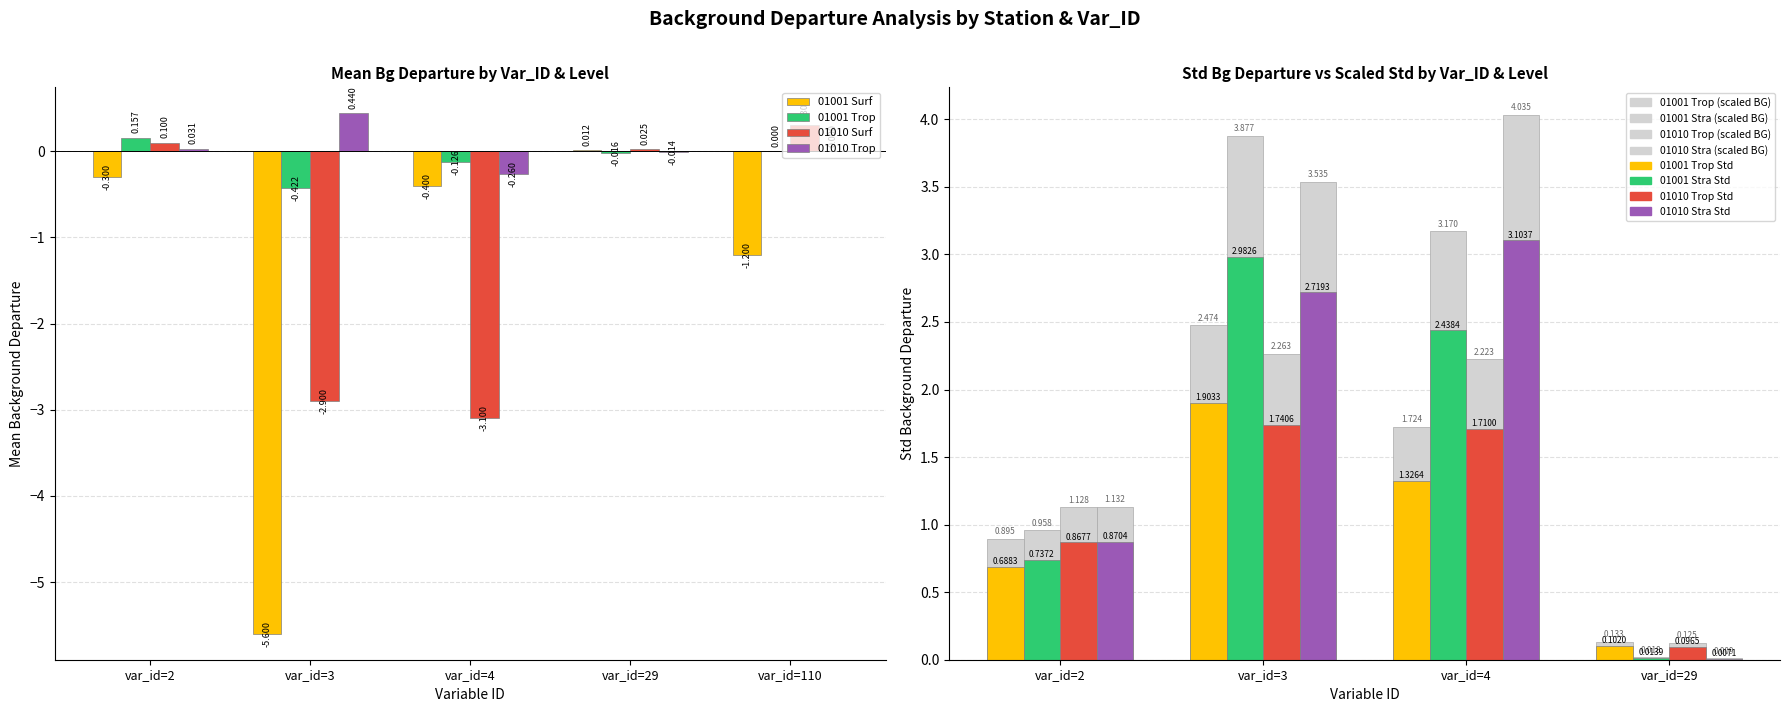

What is the lowest value of the 01001 Mean Surf series?

-5.6